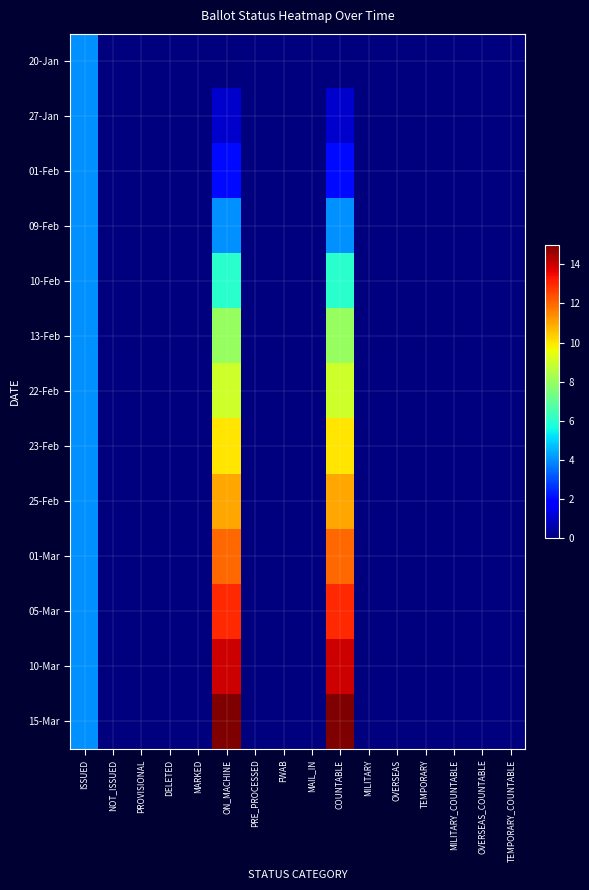

Rank the series at MILITARY_COUNTABLE from lowest to highest value.

20-Jan, 27-Jan, 01-Feb, 09-Feb, 10-Feb, 13-Feb, 22-Feb, 23-Feb, 25-Feb, 01-Mar, 05-Mar, 10-Mar, 15-Mar